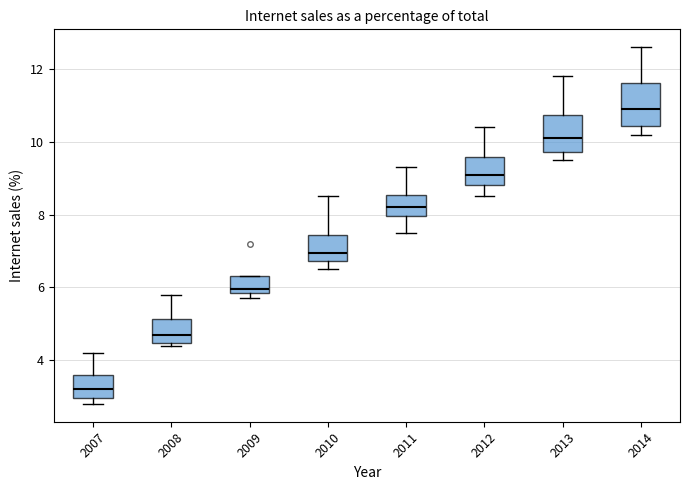

Which box has the lowest median line?

2007